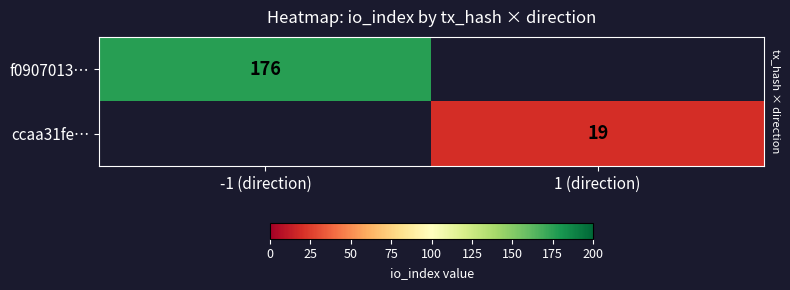

Is it true that ccaa31fe… equals 19 at 1 (direction)?

True